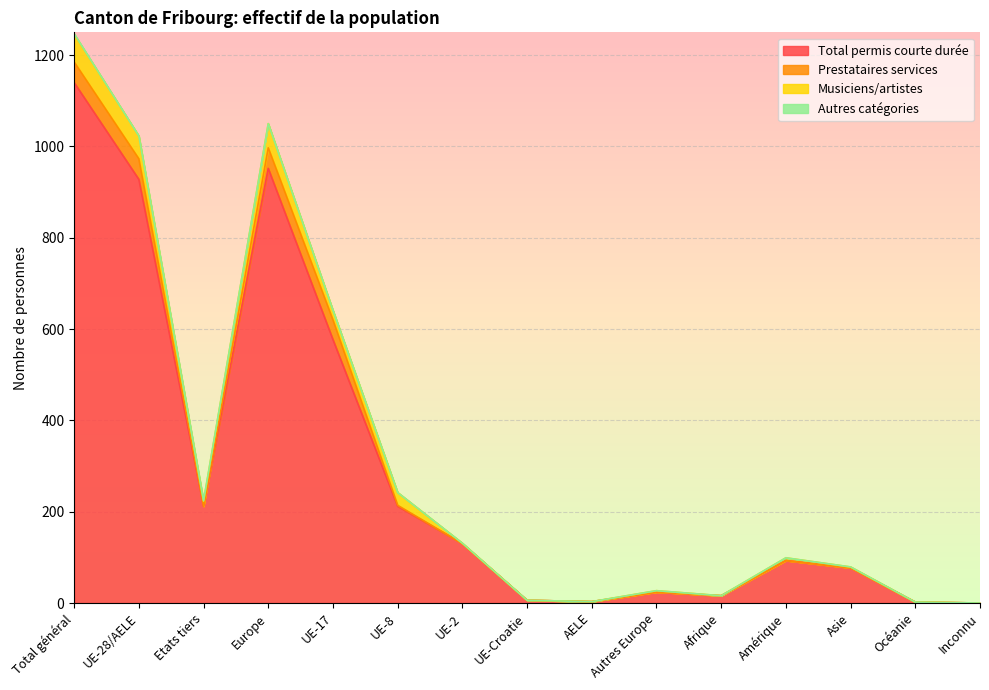

Which category has the lowest value in the Prestataires services series?

Etats tiers